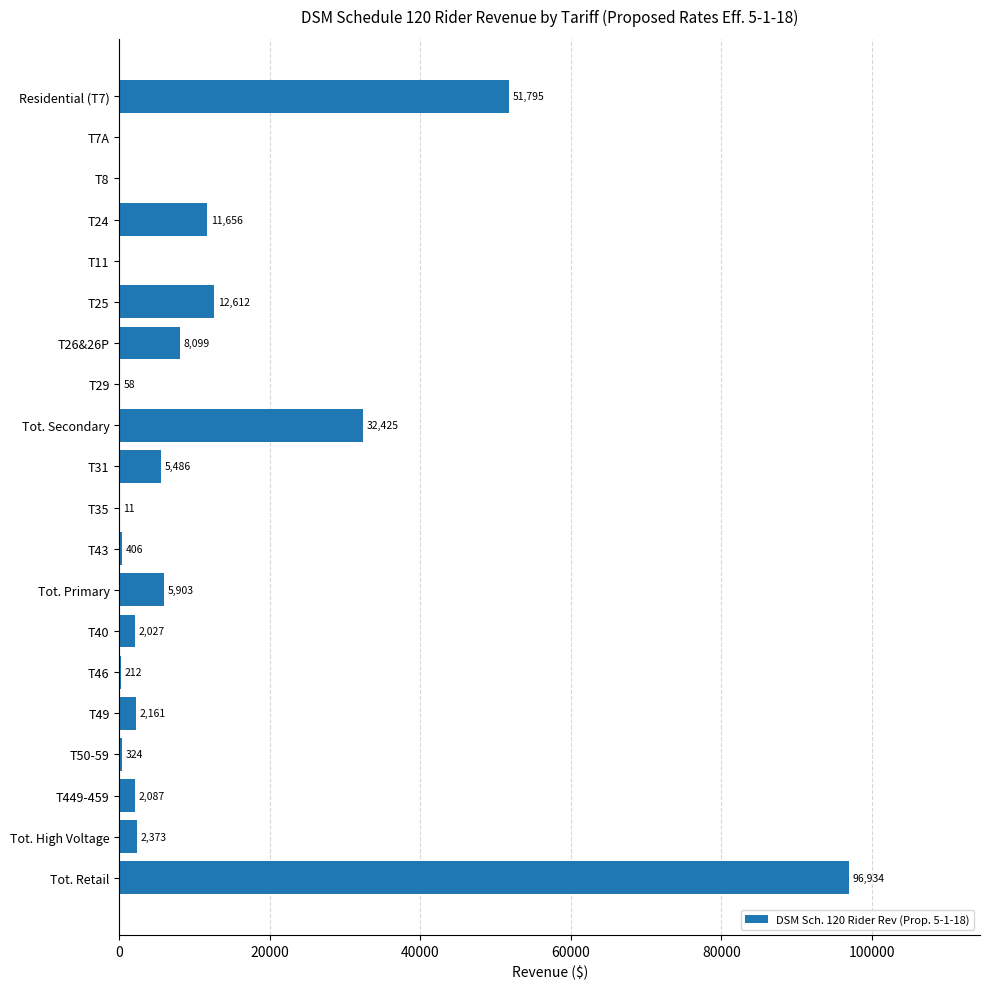

How many values are above zero?

17